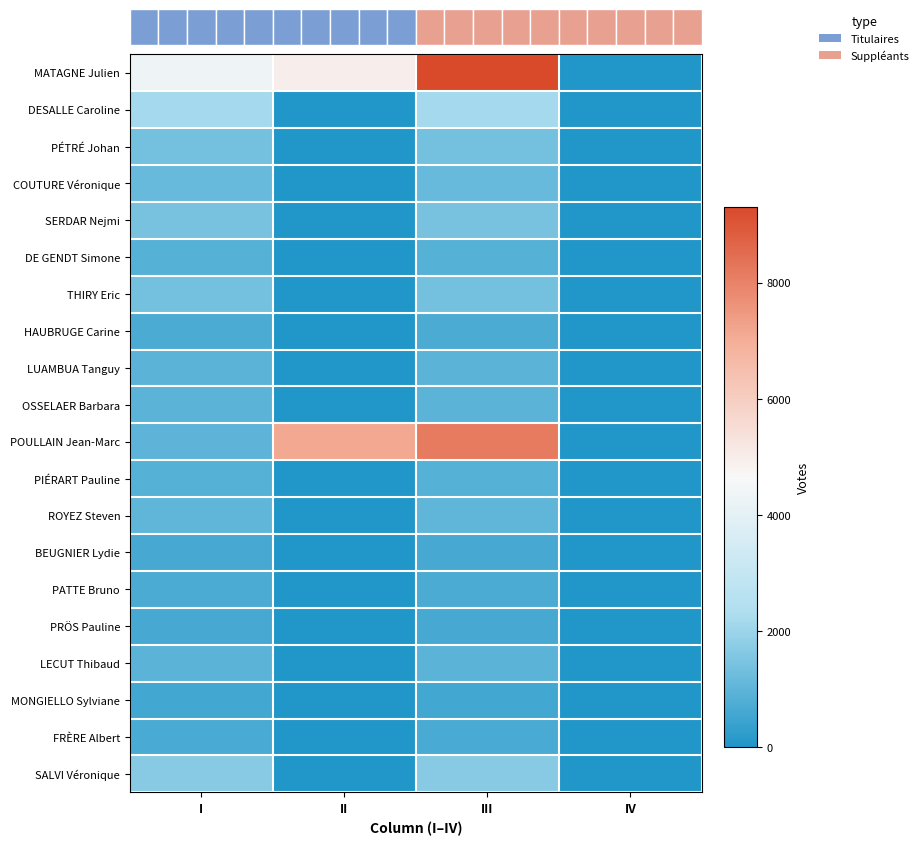

Which series has the largest total across all categories?

MATAGNE Julien